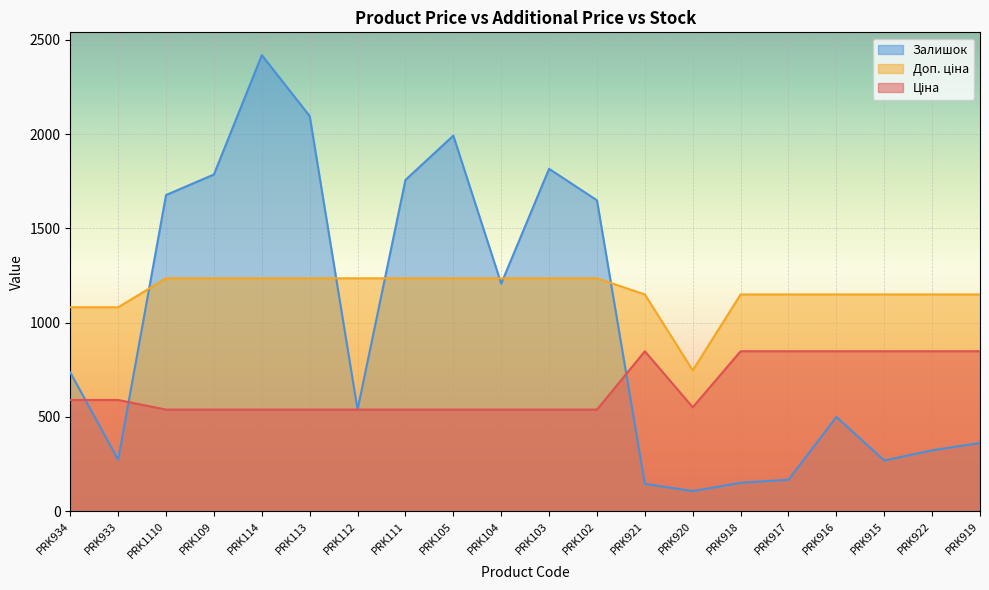

Which series has the largest total across all categories?

Доп. ціна